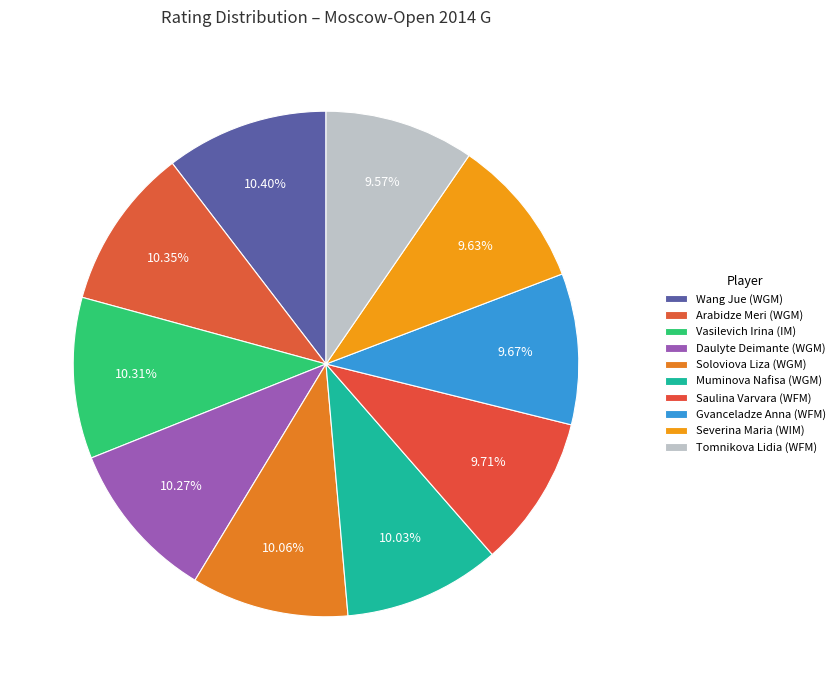

Count the number of slices in the pie.

10